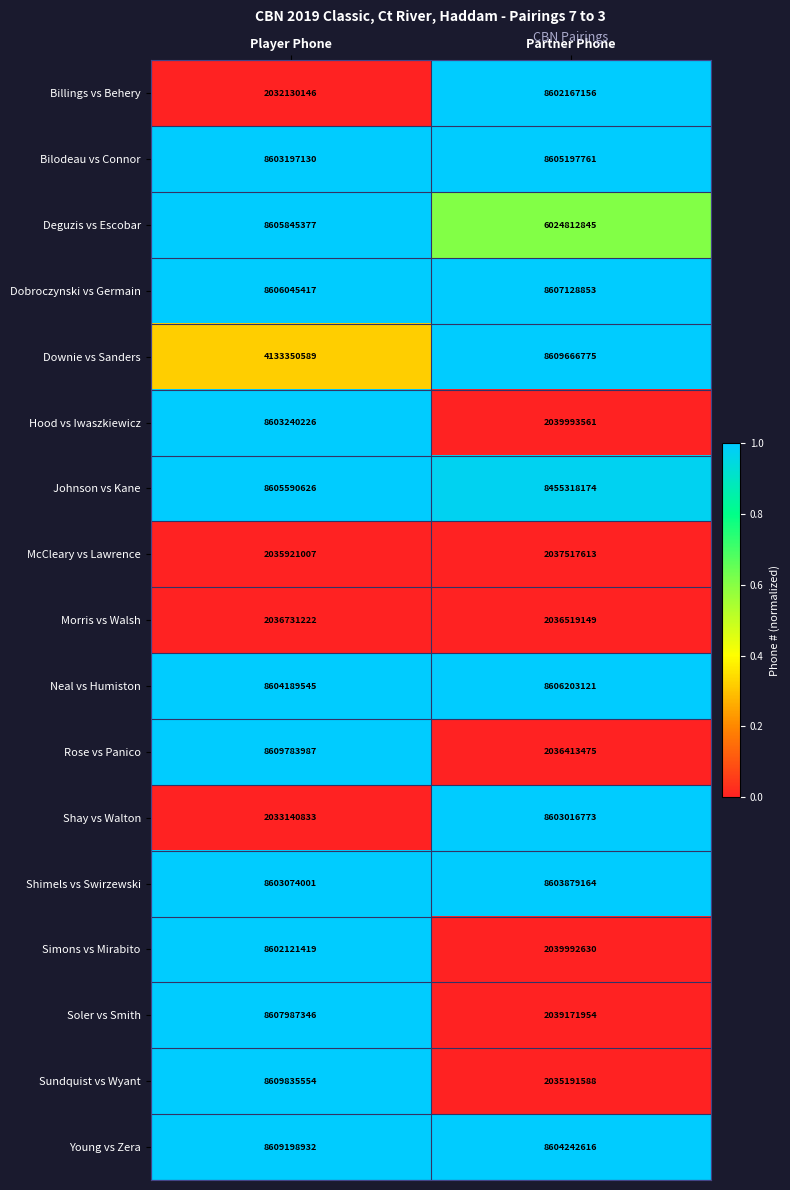

What is the average value of the Dobroczynski vs Germain series?

8606587135